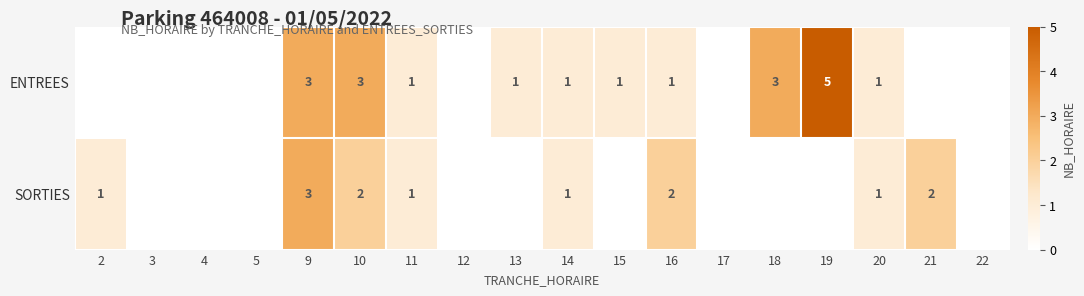

Is the value of SORTIES at 11 greater than the value of ENTREES at 9?

No